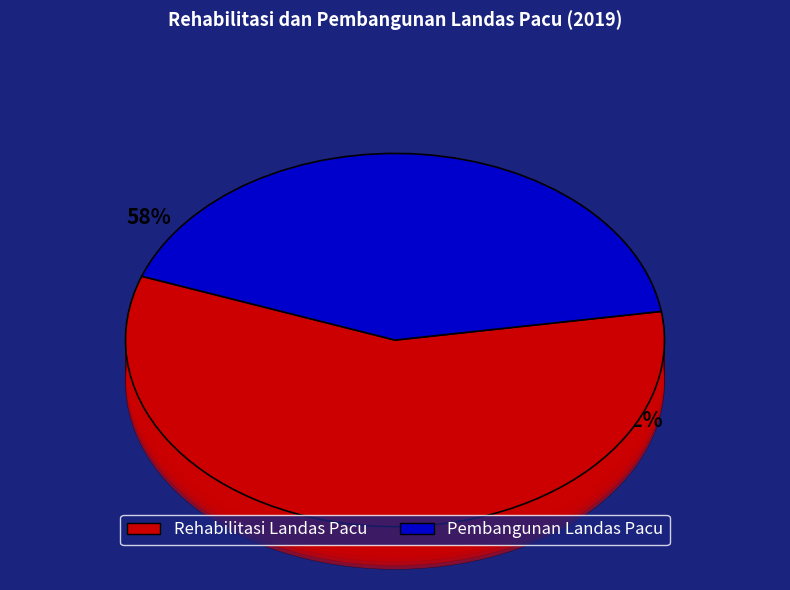

What is the ratio of the value at Pembangunan Landas Pacu to the value at Rehabilitasi Landas Pacu?

0.7